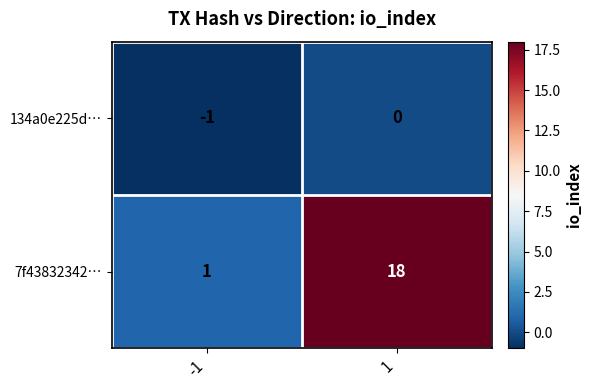

What is the sum of the 7f43832342… values at -1 and 1?

19